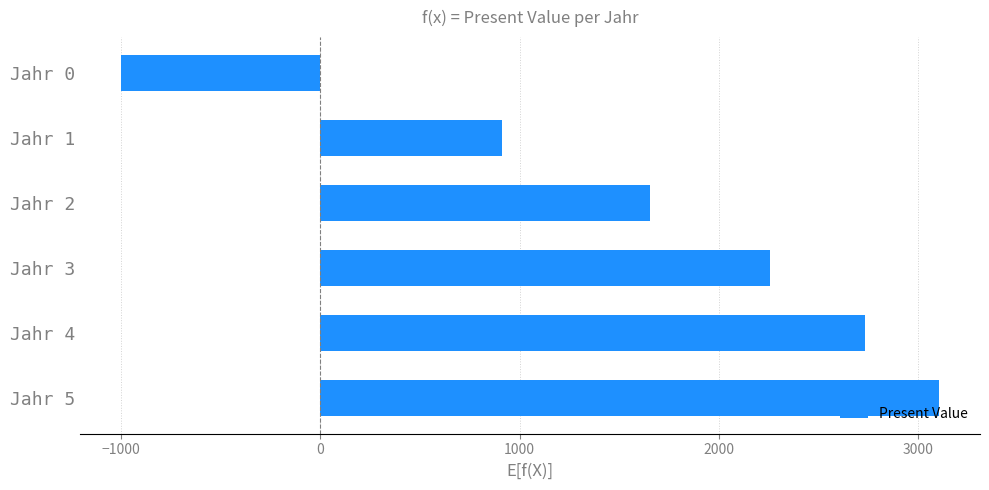

The value at Jahr 5 is 3104.6. True or false?

True